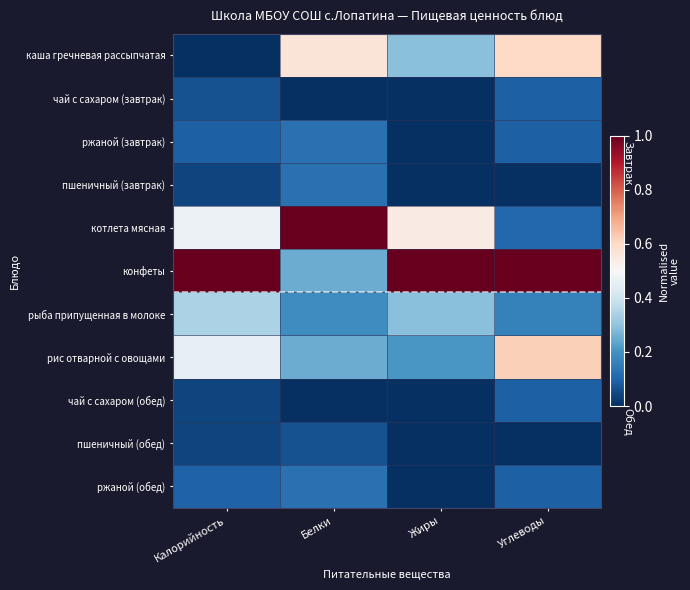

What is the spread (max minus min) of values at Калорийность?

1.0